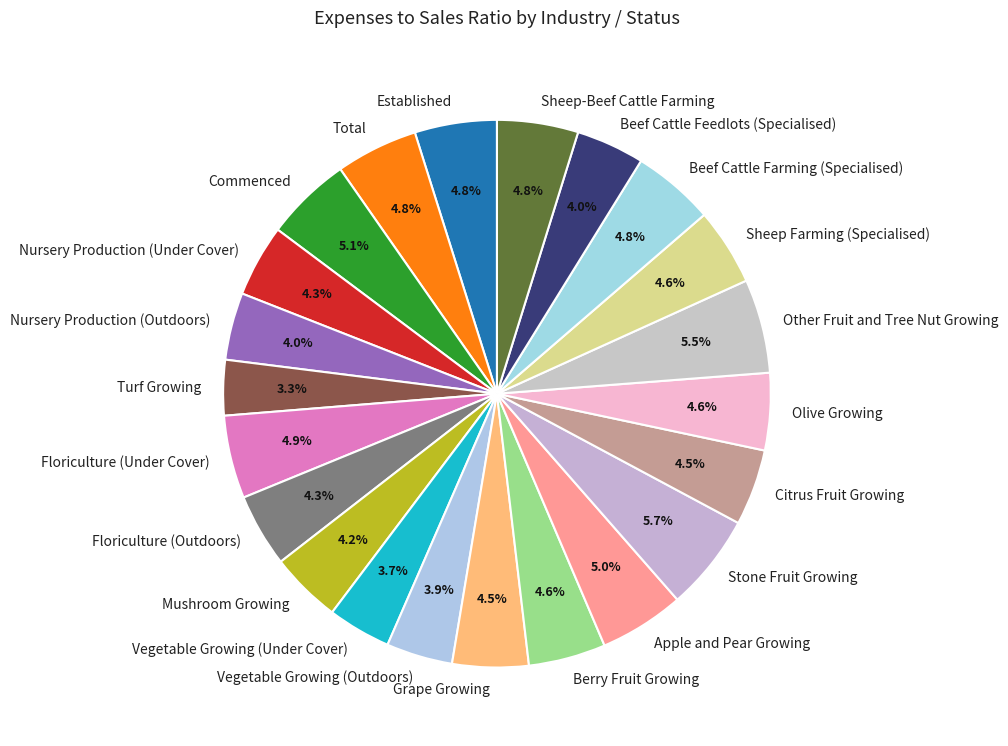

To the nearest percent, what is the difference between the largest and smallest slice percentages?

2%